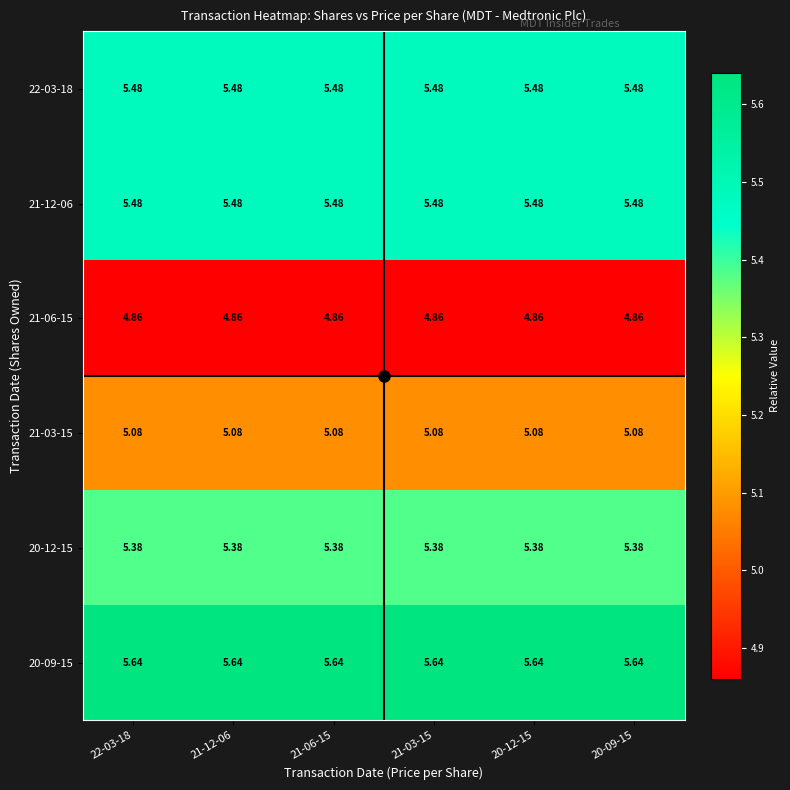

Reading left to right, transcribe all the data shown in this chart.

22-03-18: 22-03-18=5.5	21-12-06=5.5	21-06-15=5.5	21-03-15=5.5	20-12-15=5.5	20-09-15=5.5
21-12-06: 22-03-18=5.5	21-12-06=5.5	21-06-15=5.5	21-03-15=5.5	20-12-15=5.5	20-09-15=5.5
21-06-15: 22-03-18=4.9	21-12-06=4.9	21-06-15=4.9	21-03-15=4.9	20-12-15=4.9	20-09-15=4.9
21-03-15: 22-03-18=5.1	21-12-06=5.1	21-06-15=5.1	21-03-15=5.1	20-12-15=5.1	20-09-15=5.1
20-12-15: 22-03-18=5.4	21-12-06=5.4	21-06-15=5.4	21-03-15=5.4	20-12-15=5.4	20-09-15=5.4
20-09-15: 22-03-18=5.6	21-12-06=5.6	21-06-15=5.6	21-03-15=5.6	20-12-15=5.6	20-09-15=5.6